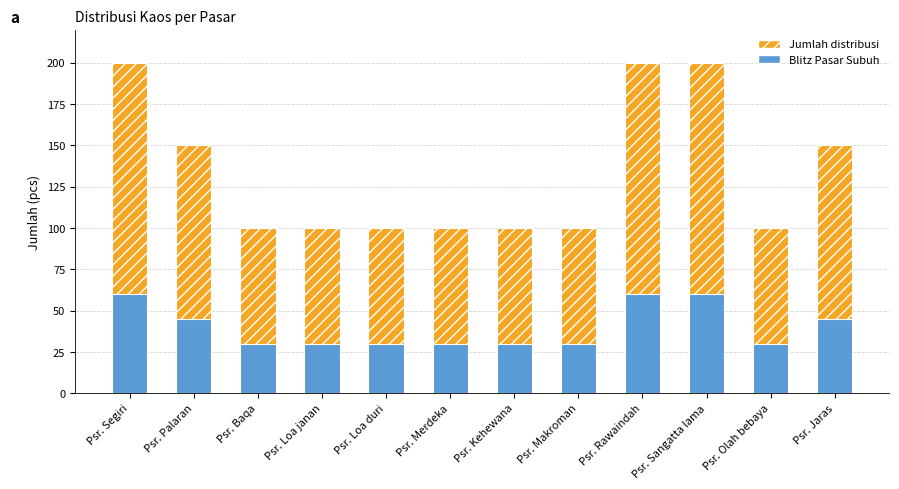

Rank the series by their average value, from highest to lowest.

Jumlah, Blitz Pasar Subuh